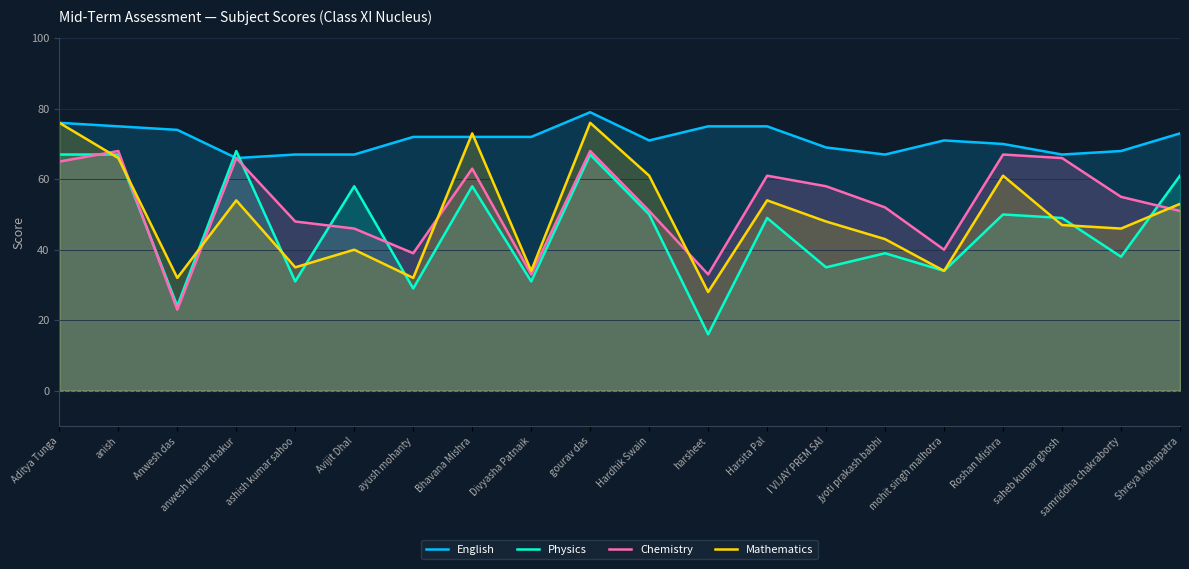

What is the difference between the maximum and minimum values in the English series?

13